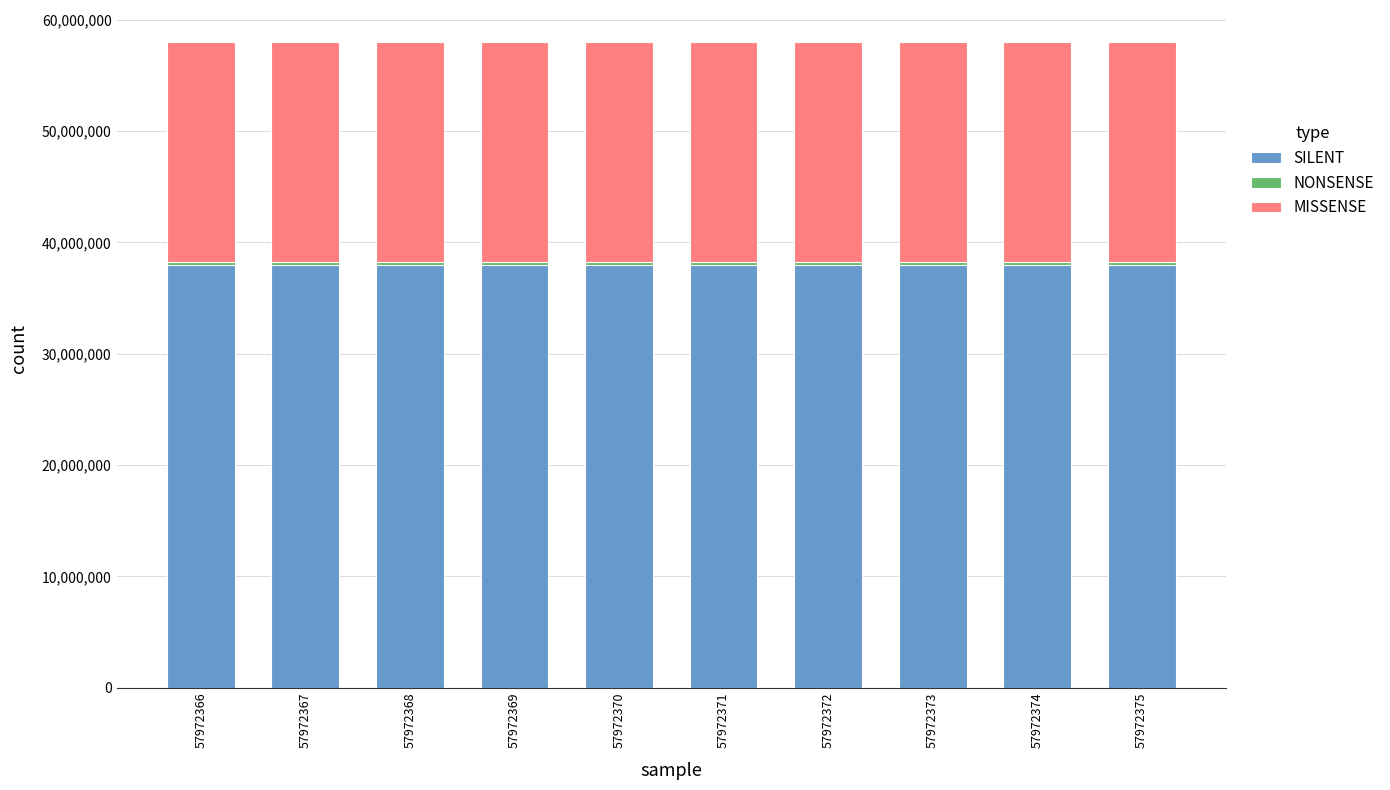

How many data points does each series have?

10